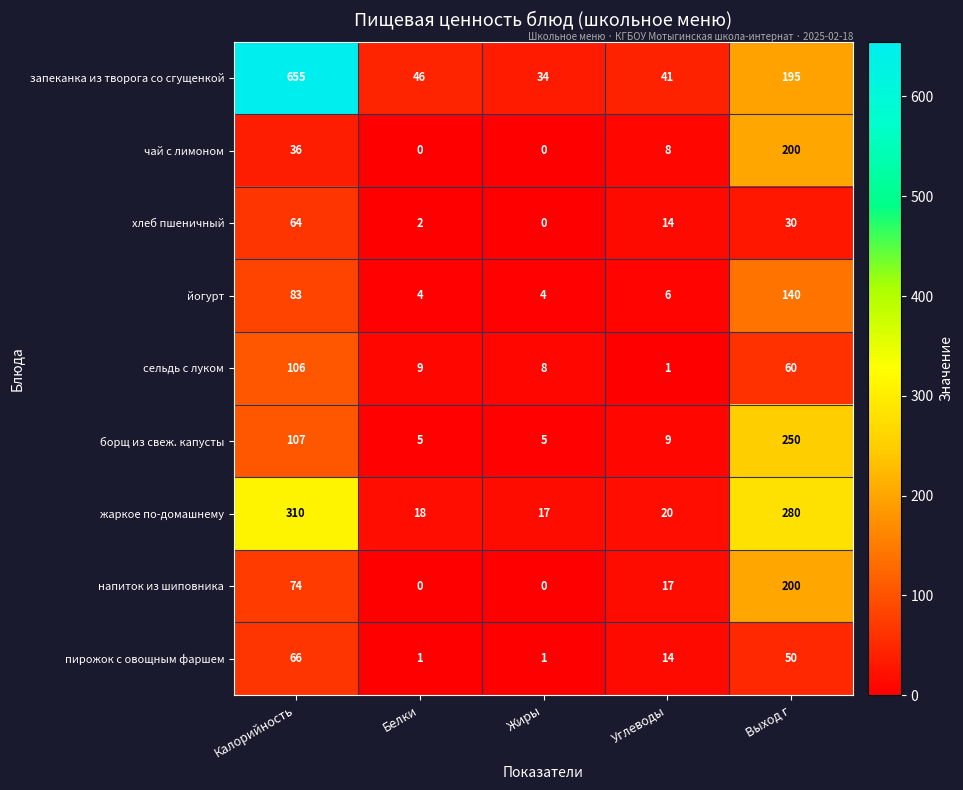

The запеканка из творога со сгущенкой series shows 46 at Белки. True or false?

True